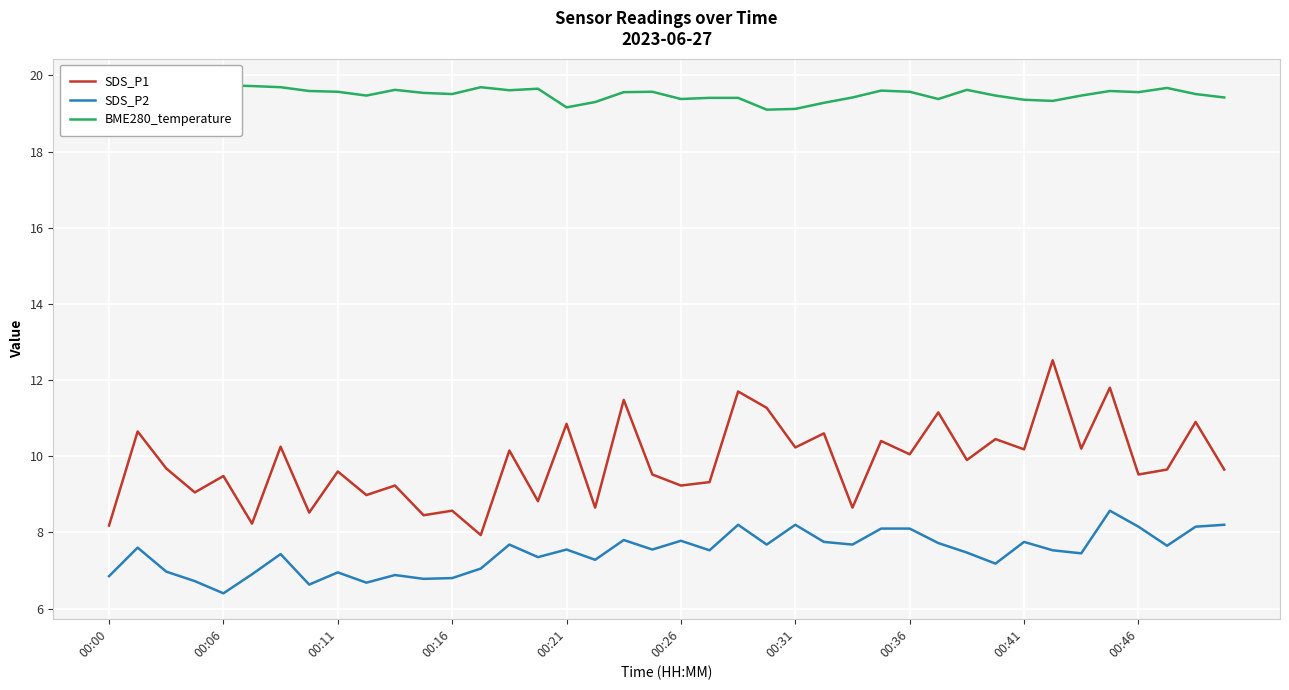

True or false: SDS_P1 has a value of 9.5 at 00:06.

True